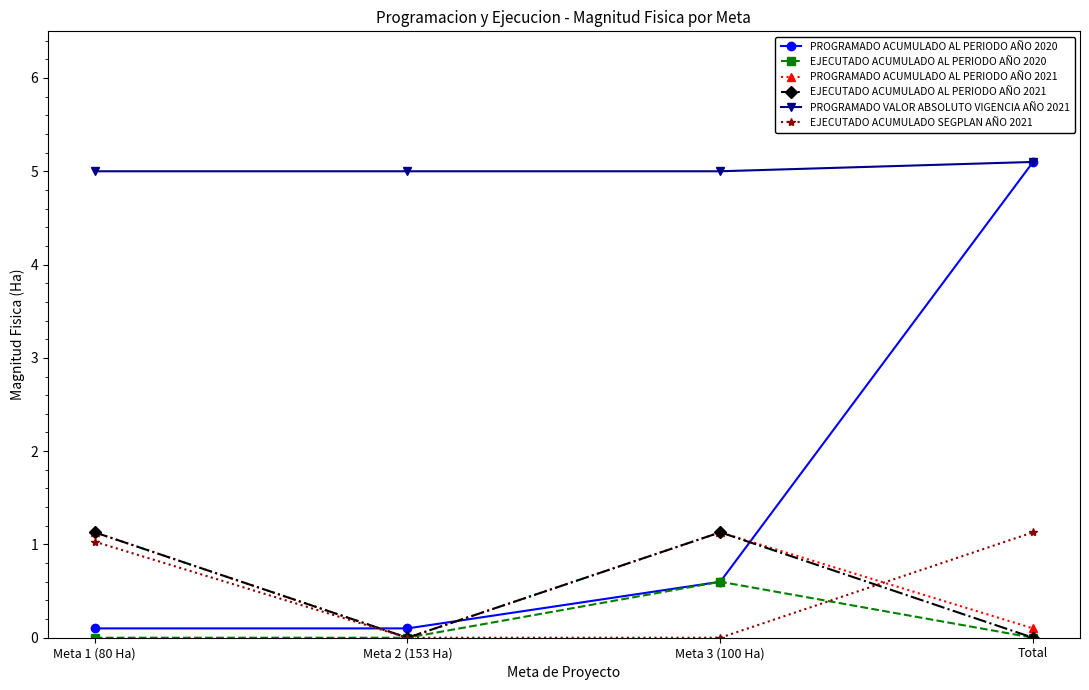

What position from the right is Meta 3 (100 Ha)?

2